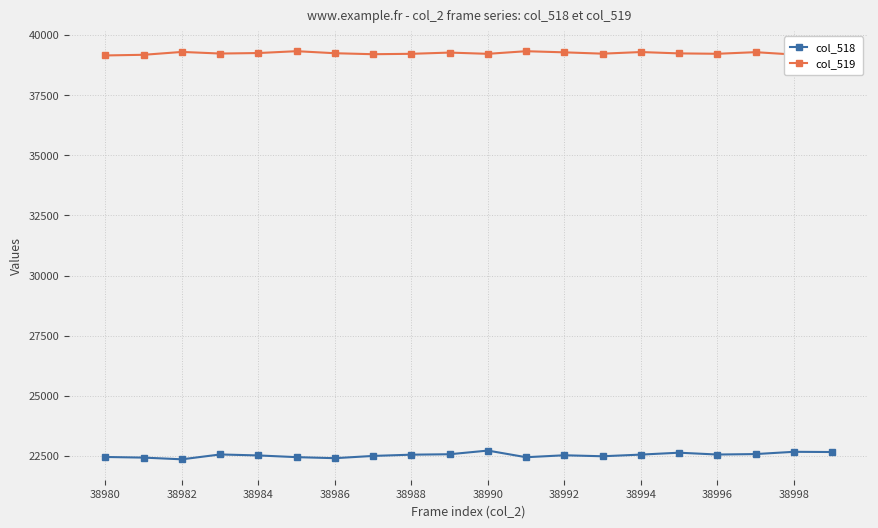

What is the difference between the maximum and minimum values in the col_518 series?

363